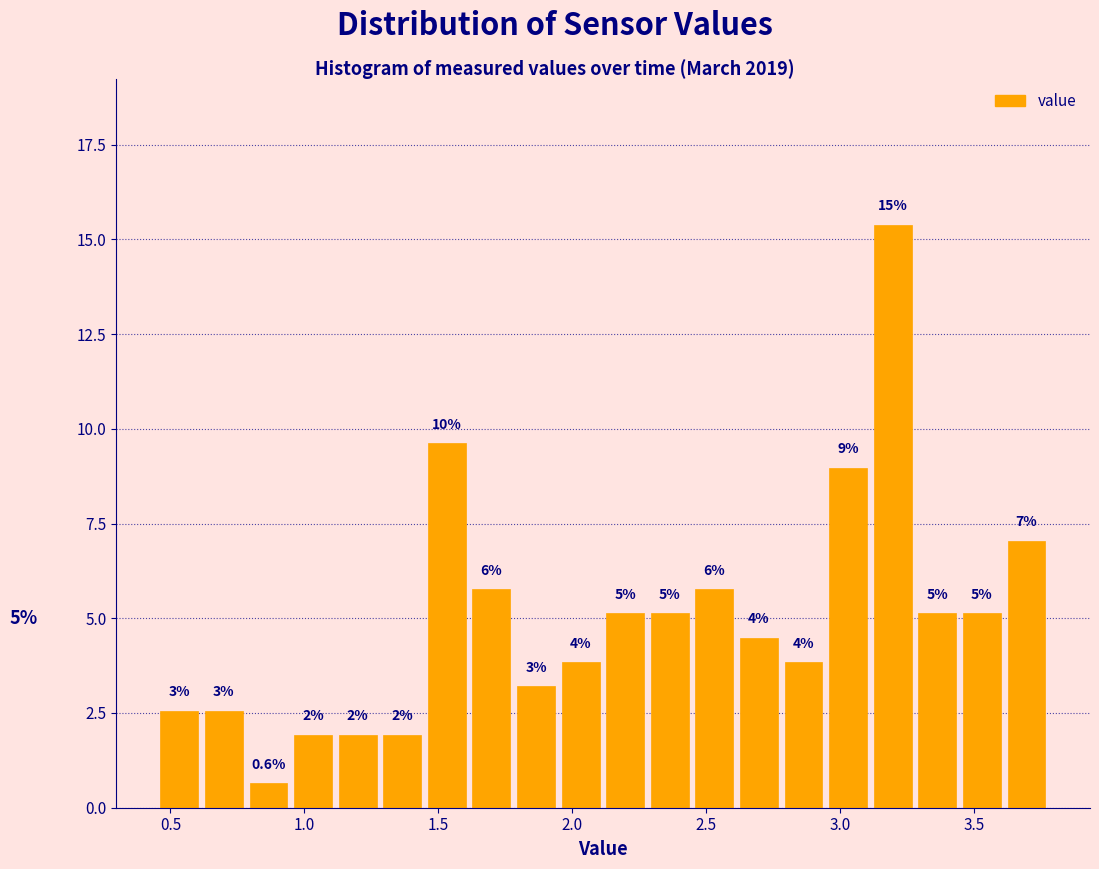

Read against the x-axis, roughly where is the centre of the tallest bar?

3.20